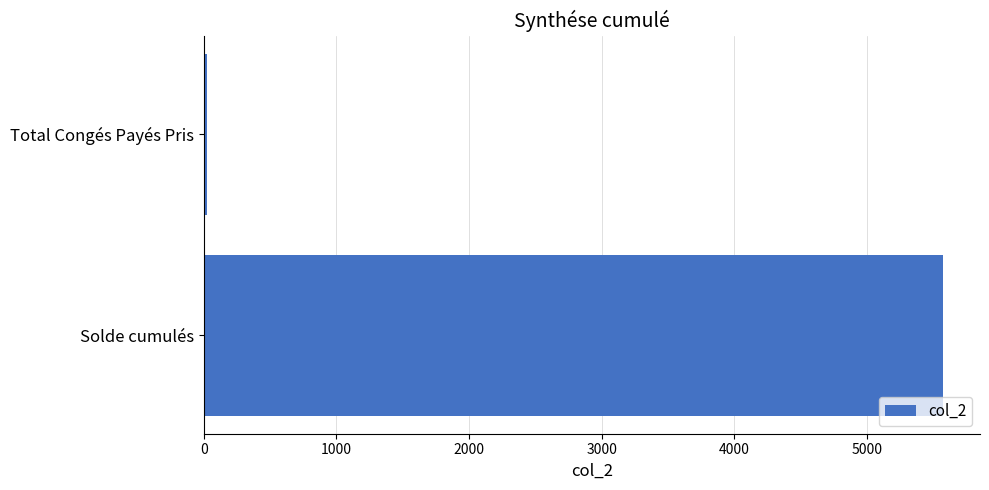

Which has a higher value, Total Congés Payés Pris or Solde cumulés?

Solde cumulés